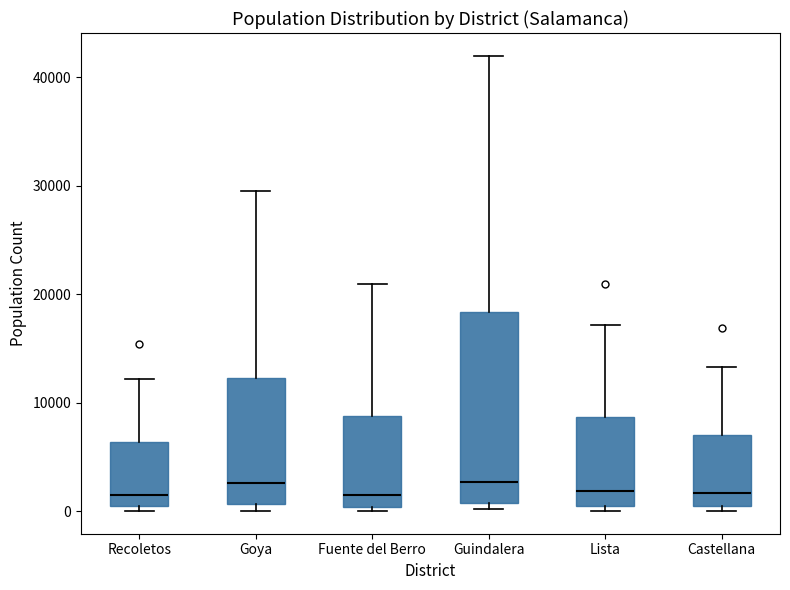

Where does the upper whisker of the box for Fuente del Berro end on the y-axis? The values are not printed on the chart, so give them approximately, as read against the axis.

21000